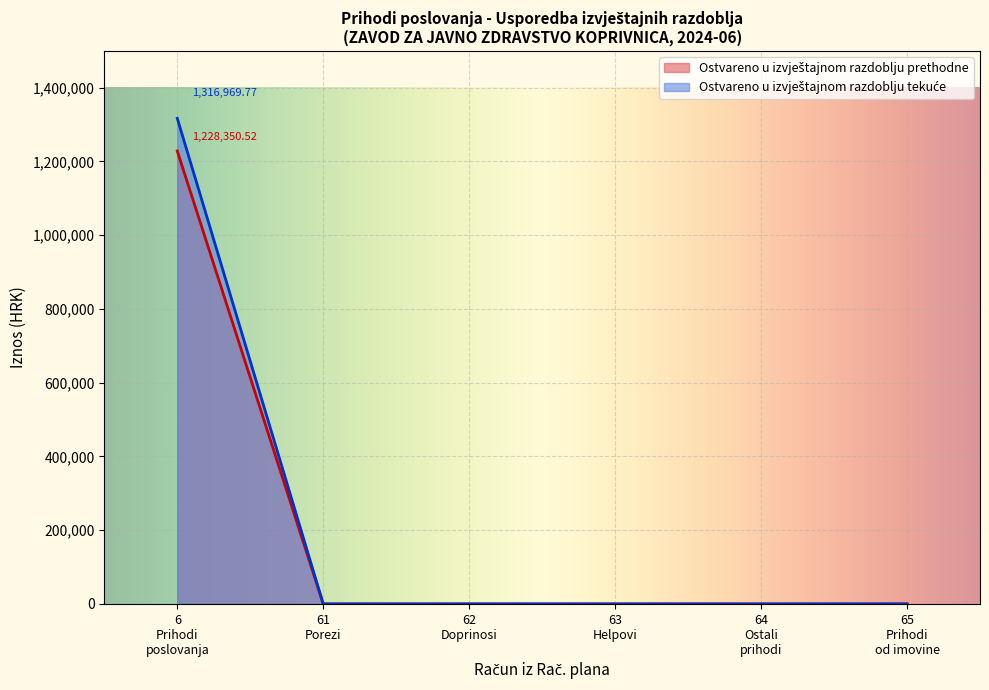

Which category has the highest value in the Ostvareno u izvještajnom razdoblju tekuće series?

6